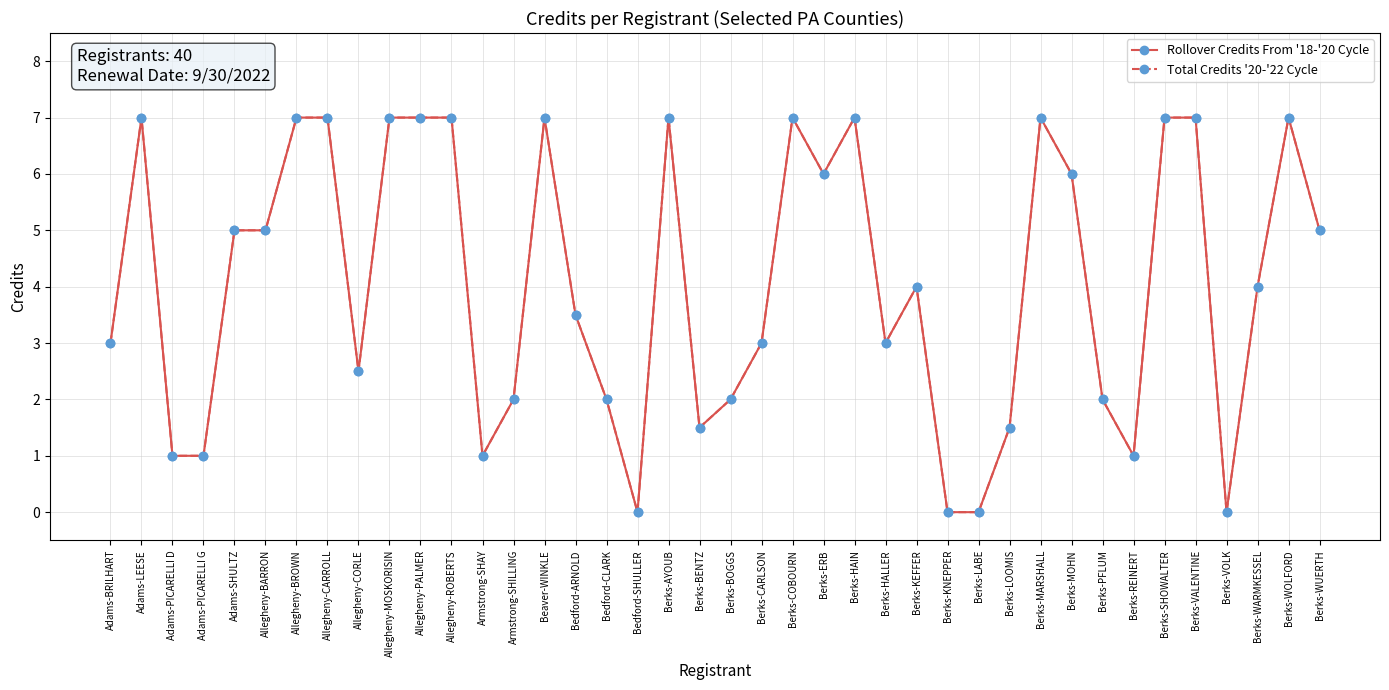

Is this an area chart (filled region under the line)?

No